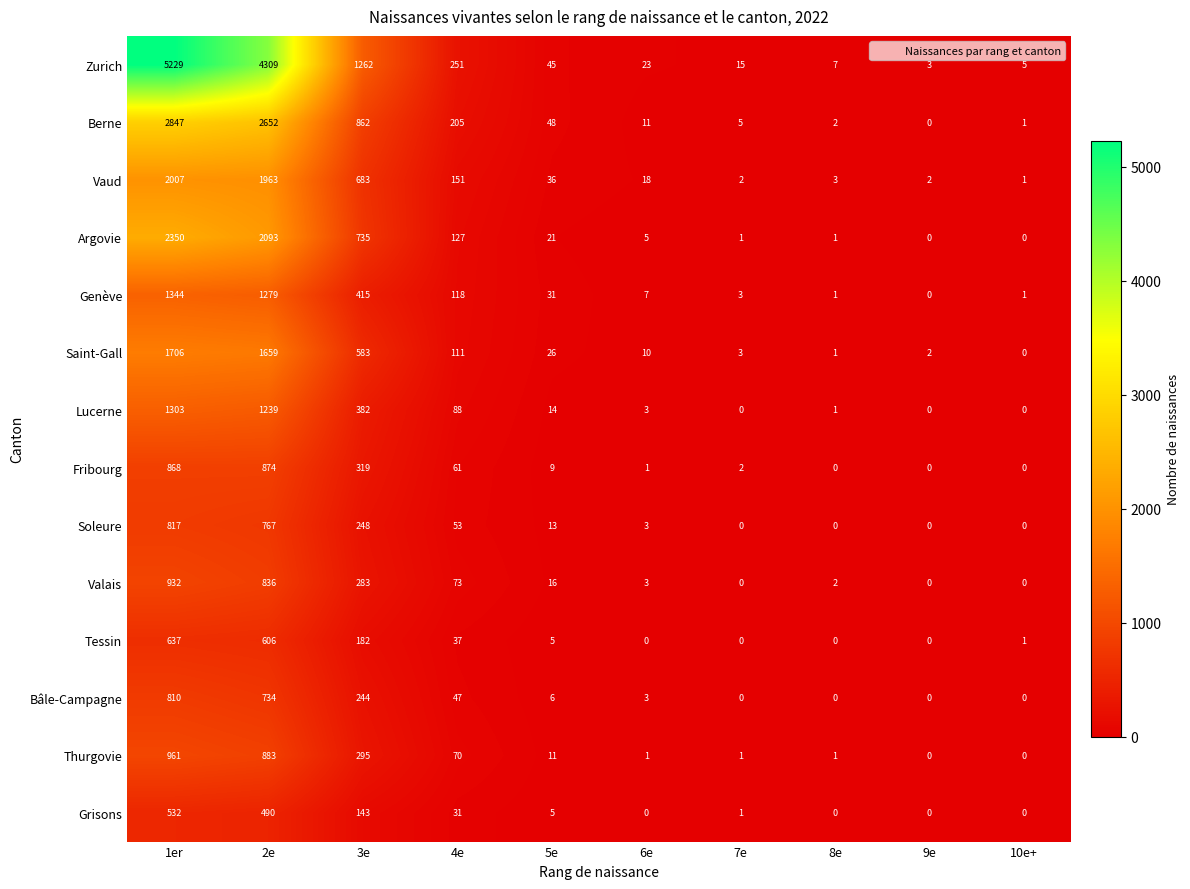

Which category has the highest value in the Genève series?

1er